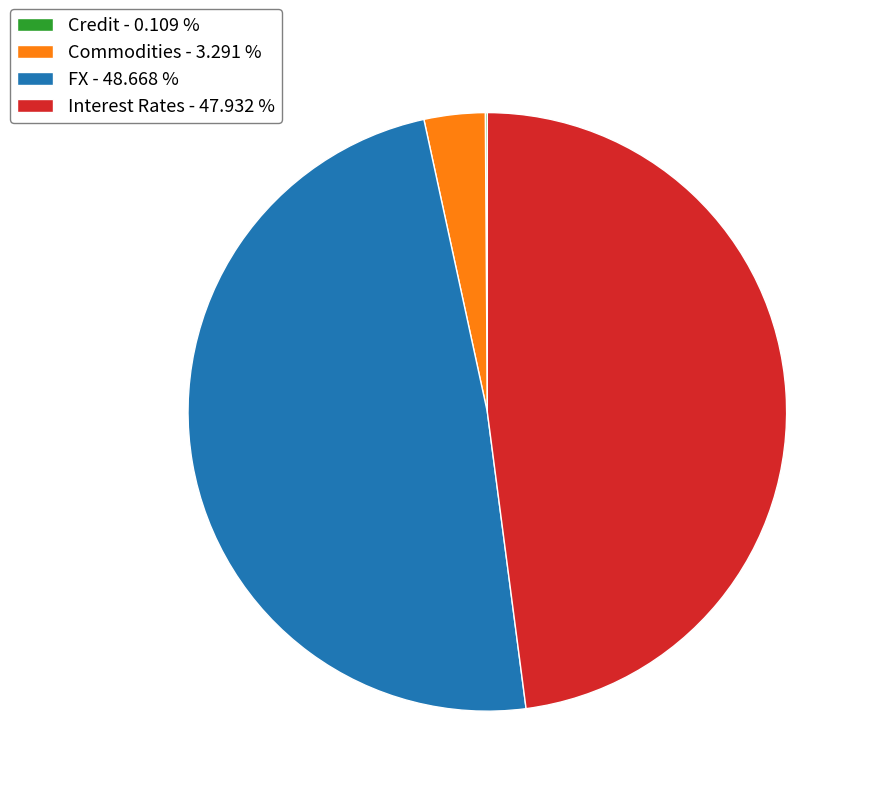

Does any single category account for the majority?

No